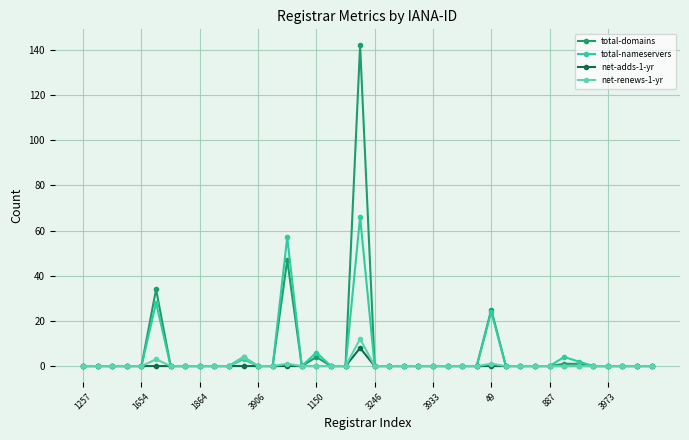

Count the net-adds-1-yr values in the range 0 to 1.

39